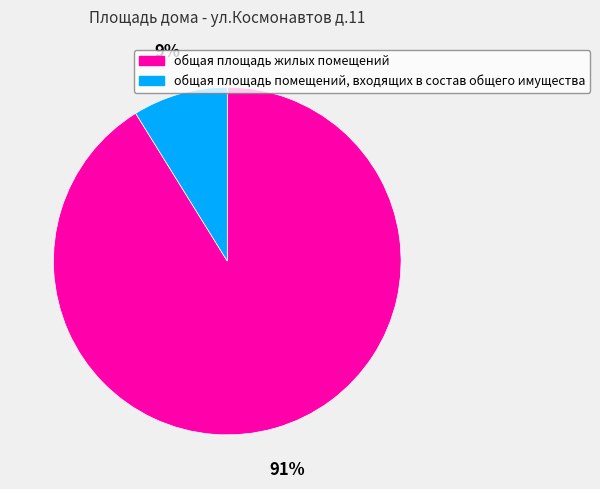

Which has a higher value, общая площадь жилых помещений or общая площадь помещений, входящих в состав общего имущества?

общая площадь жилых помещений